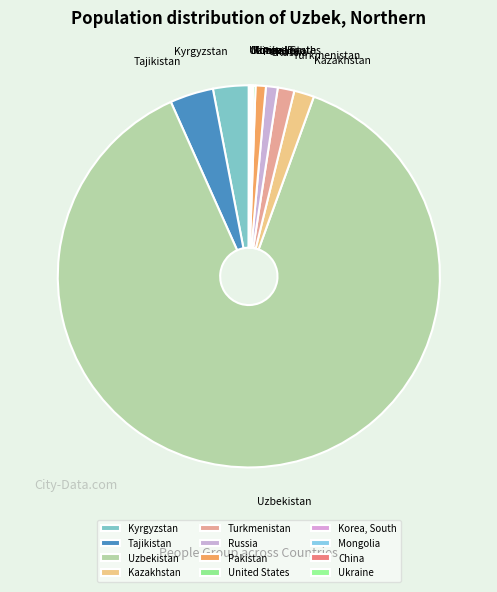

Which category has the biggest portion of the pie?

Uzbekistan